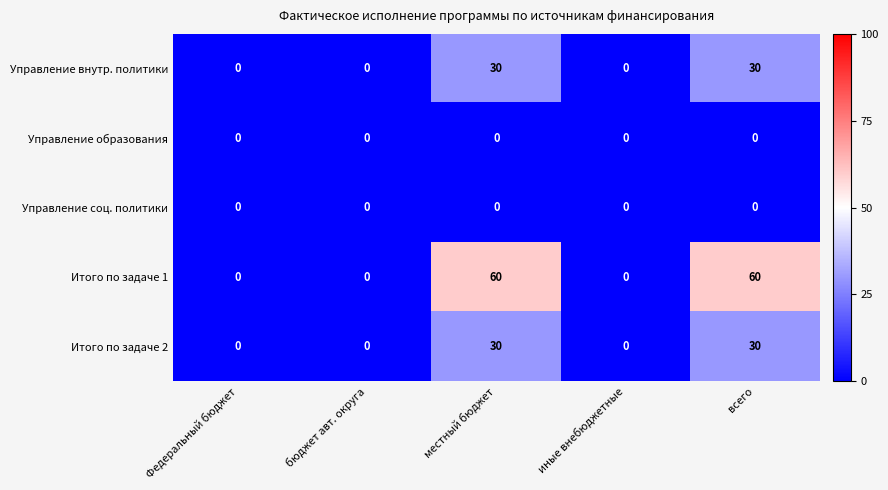

True or false: Управление соц. политики has a value of 0 at всего.

True